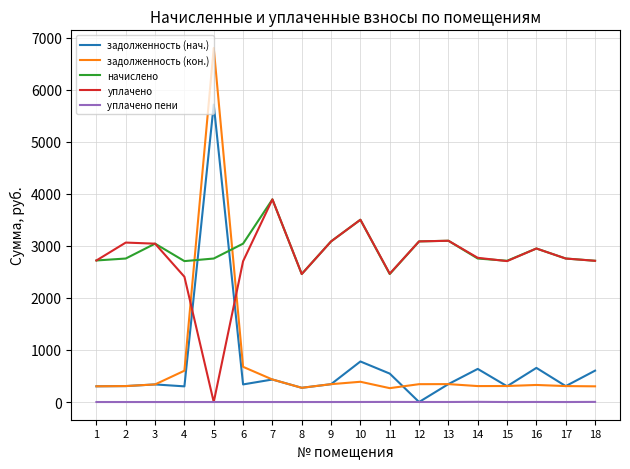

Where is the first local maximum for начислено?

3